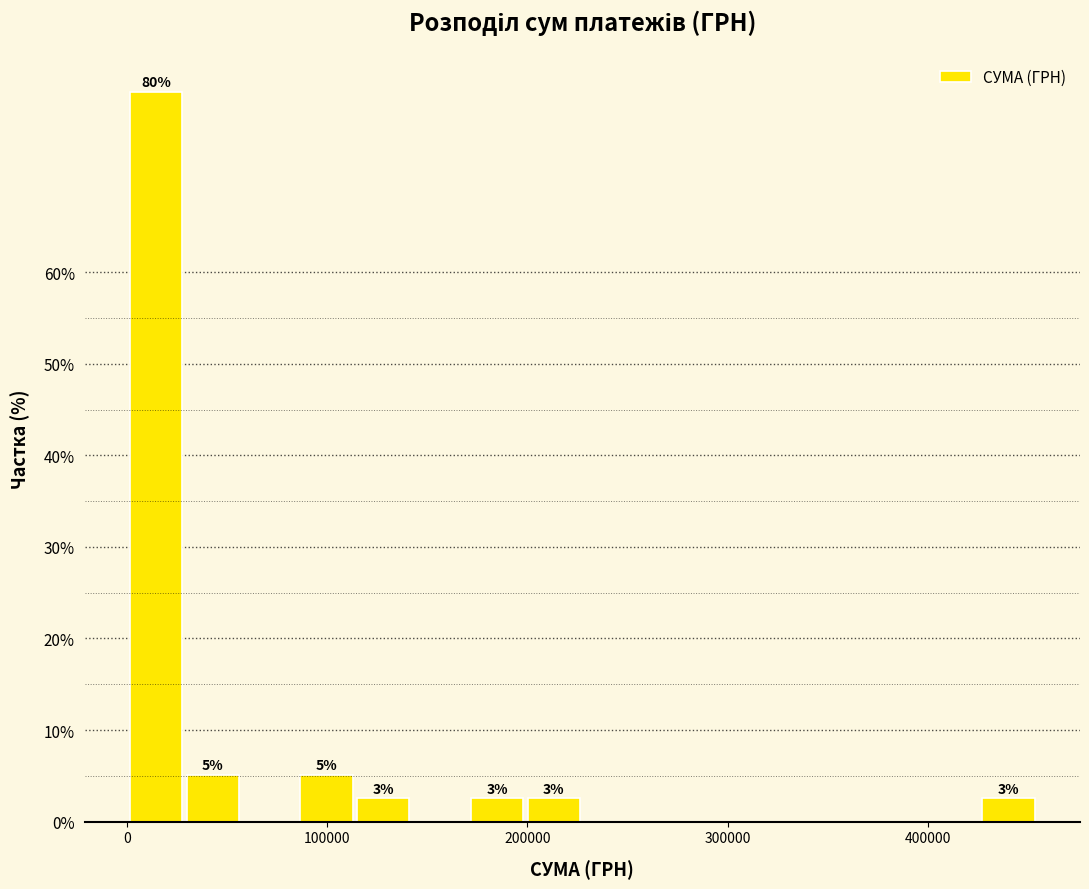

Around what value on the x-axis is the tallest bar? Give the approximate position of its centre, as read against the axis.

10000